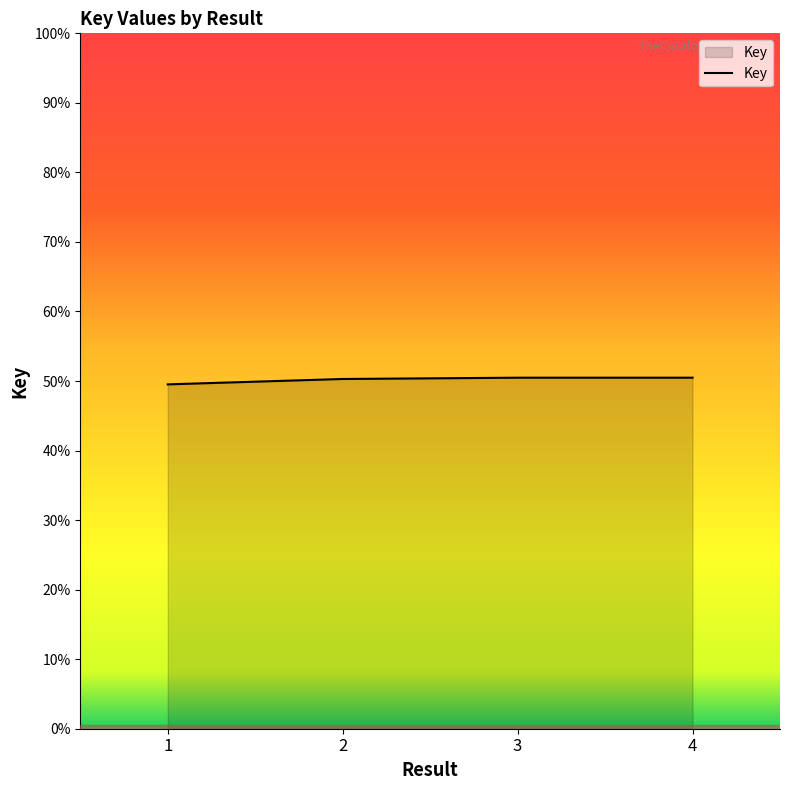

True or false: the data has more than 0 interior local peaks.

False